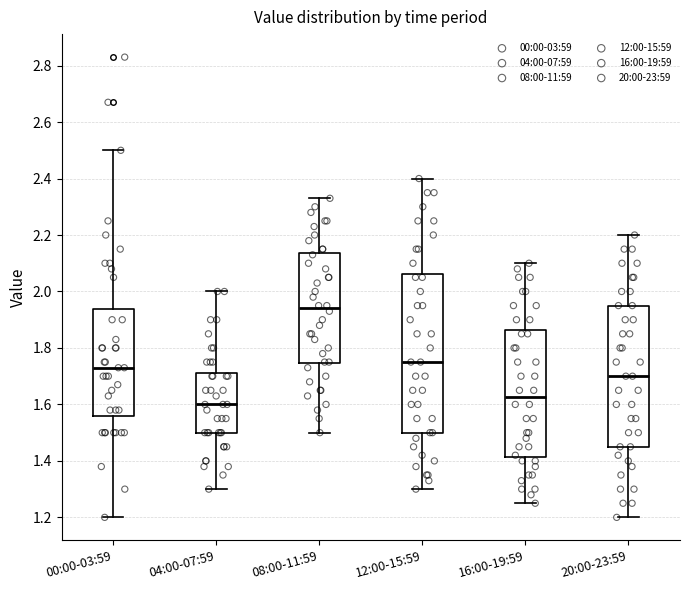

Comparing the boxes themselves (not the whiskers), which one is the tallest?

12:00-15:59